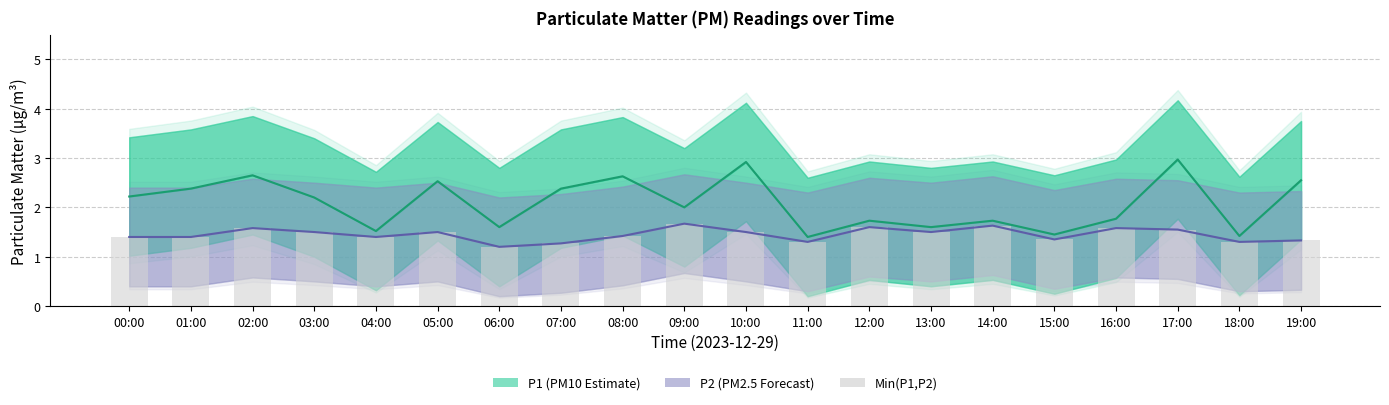

Reading right to left, transcribe all the data shown in this chart.

P1 mean: 2.5	1.4	3.0	1.8	1.4	1.7	1.6	1.7	1.4	2.9	2.0	2.6	2.4	1.6	2.5	1.5	2.2	2.6	2.4	2.2
P2 mean: 1.3	1.3	1.6	1.6	1.4	1.6	1.5	1.6	1.3	1.5	1.7	1.4	1.3	1.2	1.5	1.4	1.5	1.6	1.4	1.4
Min(P1,P2): 1.3	1.3	1.6	1.6	1.4	1.6	1.5	1.6	1.3	1.5	1.7	1.4	1.3	1.2	1.5	1.4	1.5	1.6	1.4	1.4